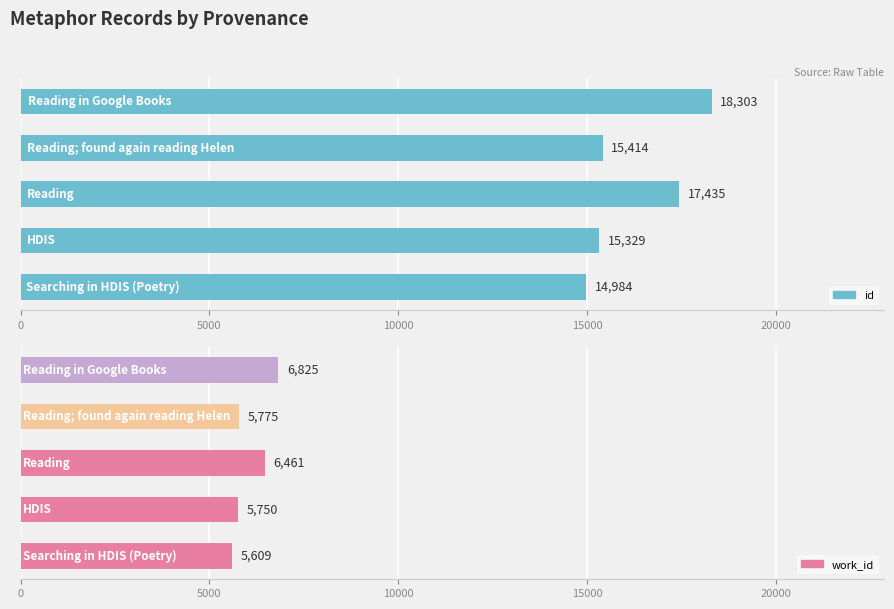

What is the maximum value shown in the chart?

18303